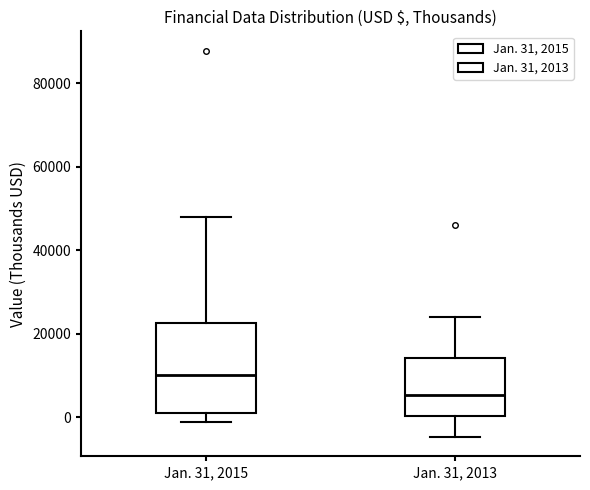

Reading left to right, transcribe this box plot: for each box, give where its median line is, the range the box spans, and where its two whiskers end, as read against the y-axis. The values are not printed on the chart, so give them approximately, as read against the axis.

Jan. 31, 2015: median 10000, box 0 to 22000, whiskers -2000 to 48000
Jan. 31, 2013: median 6000, box 0 to 14000, whiskers -4000 to 24000